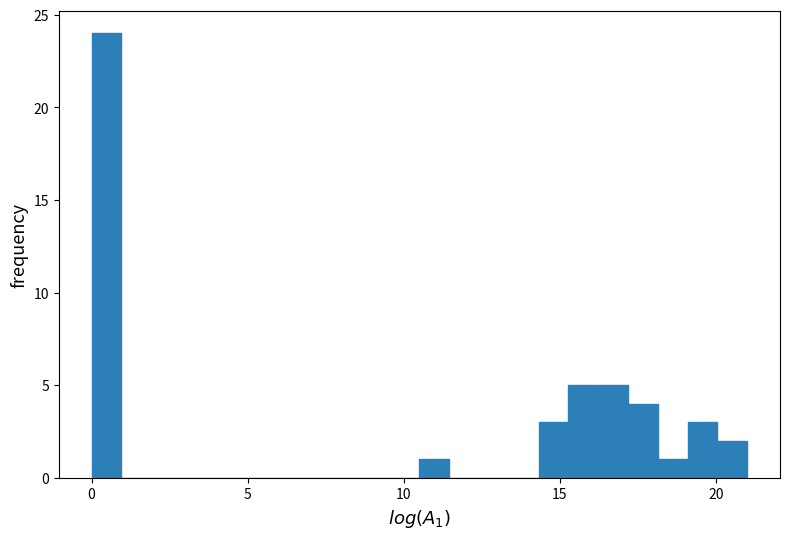

Read against the x-axis, roughly where is the centre of the tallest bar?

0.5